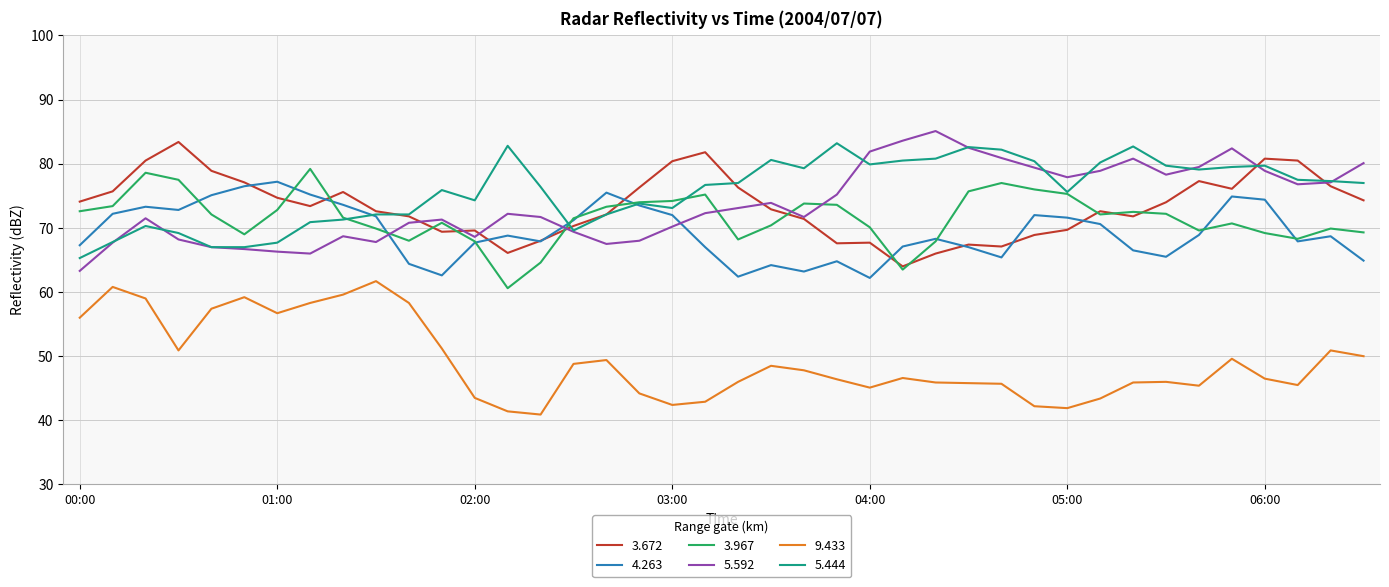

True or false: 4.263 and 9.433 intersect in this chart.

False